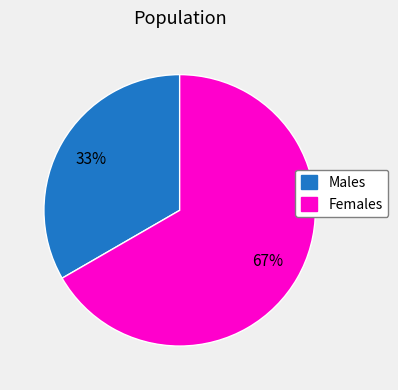

True or false: Males accounts for 43% of the total.

False